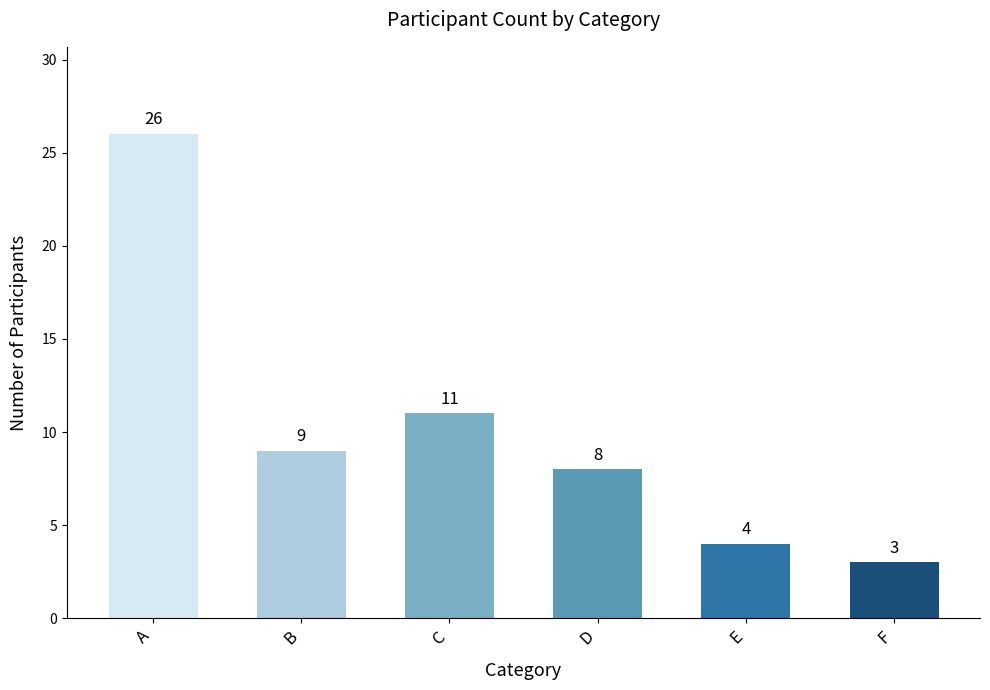

What is the value of the 3rd bar from the left?

11